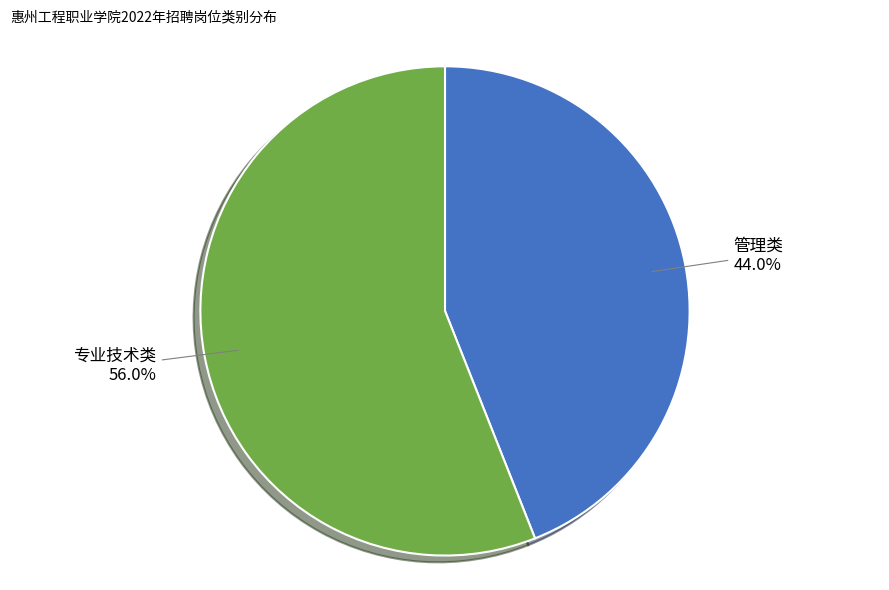

What is the smallest slice in the pie chart?

管理类